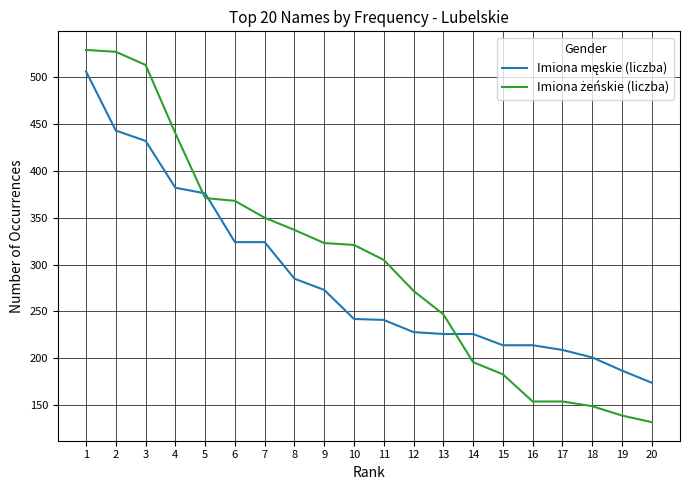

What is the maximum value shown in the chart?

529